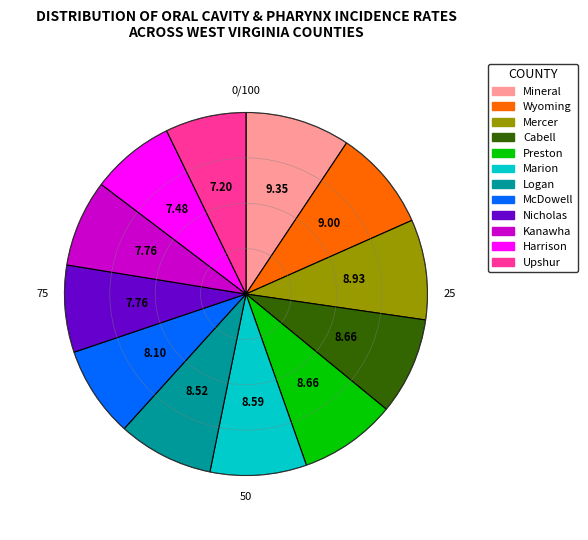

Does any single category account for the majority?

No